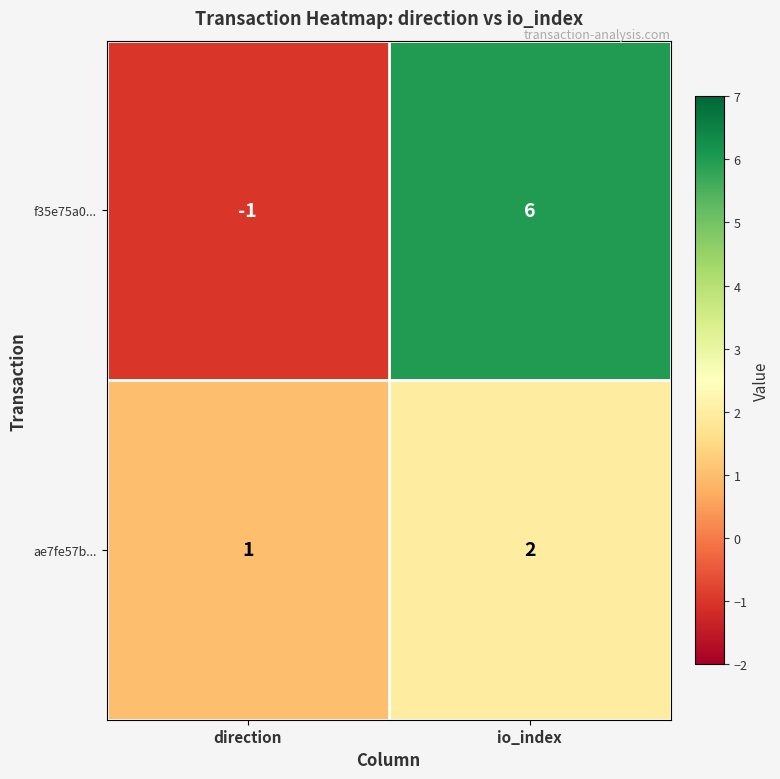

Where is ae7fe57b... nearest to the value 1?

direction